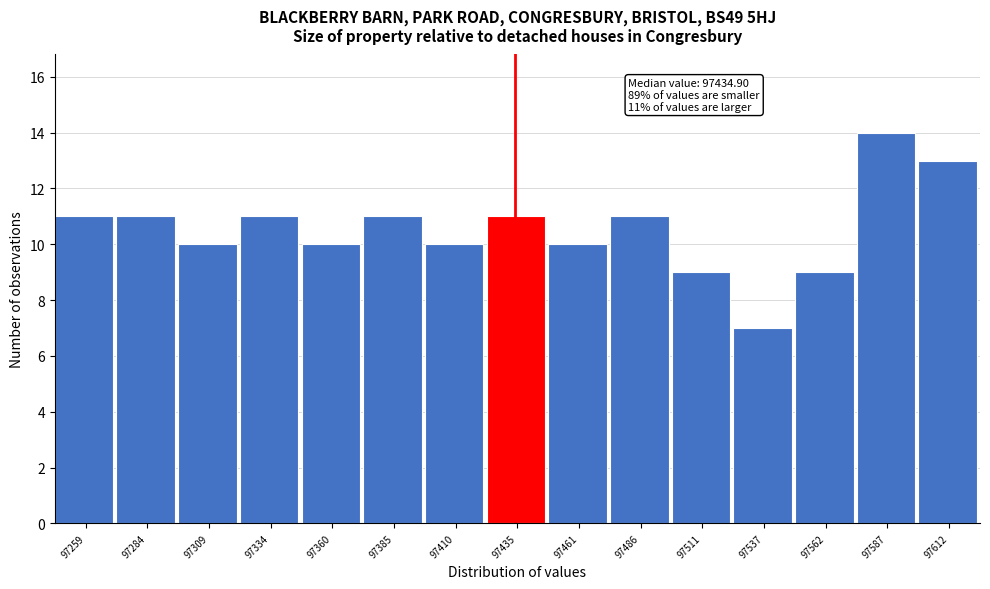

Which range on the x-axis has the tallest bar?

97575 to 97600